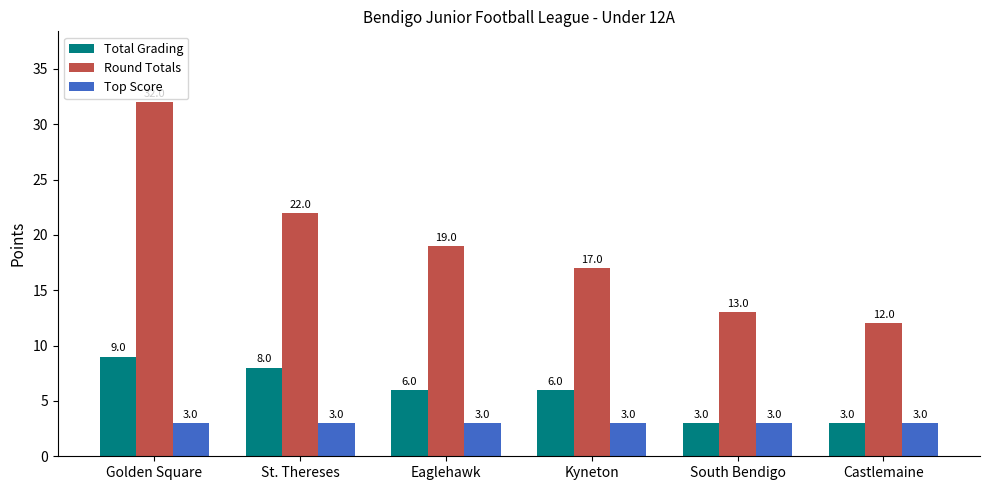

The value of Round Totals at St. Thereses is 22. True or false?

True